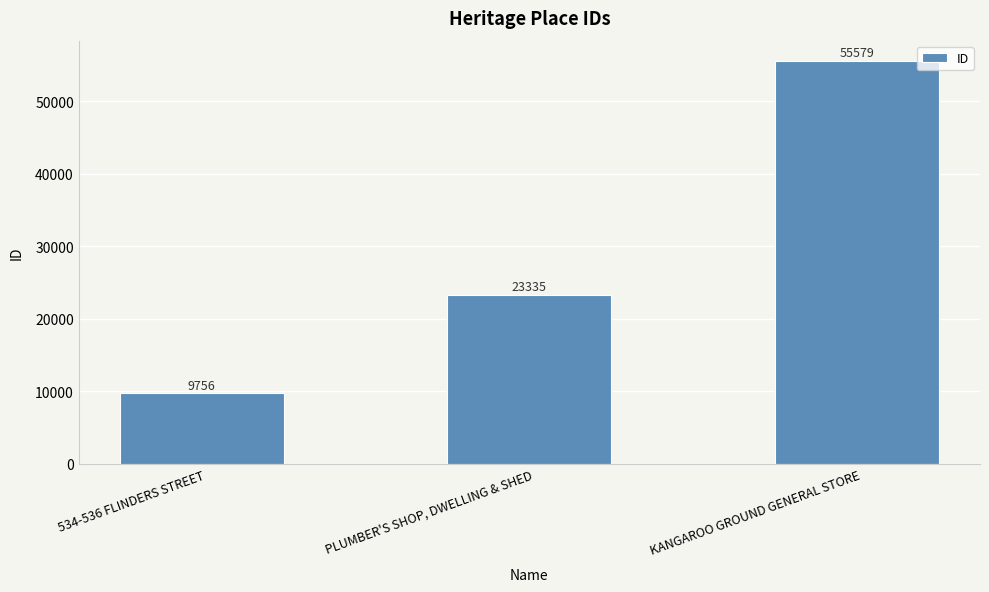

What is the change in value from 534-536 FLINDERS STREET to KANGAROO GROUND GENERAL STORE?

+45823